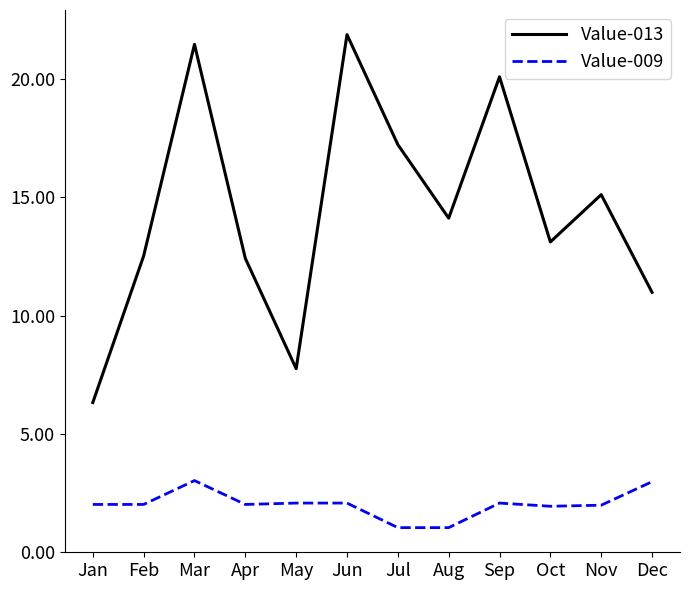

Where is Value-013 nearest to the value 14?

Aug